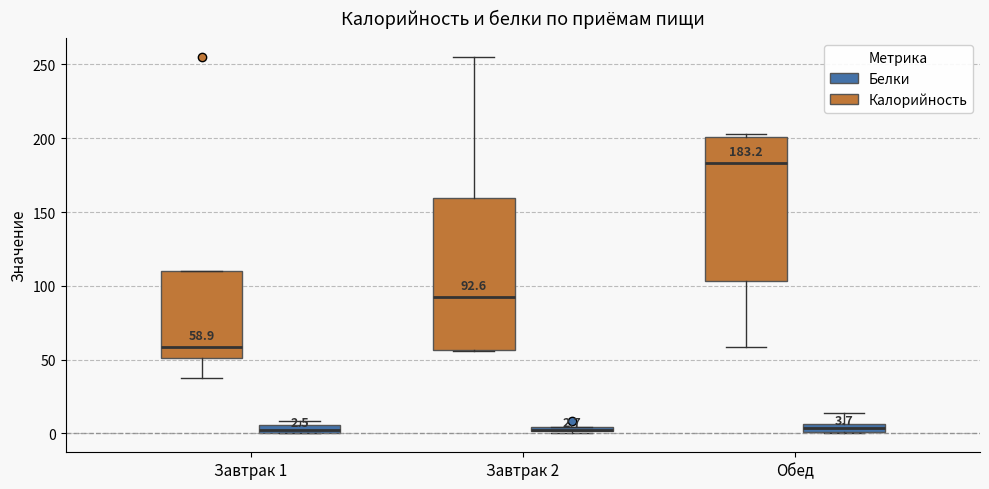

Comparing the boxes themselves (not the whiskers), which one is the tallest?

Завтрак 2 (Калорийность)